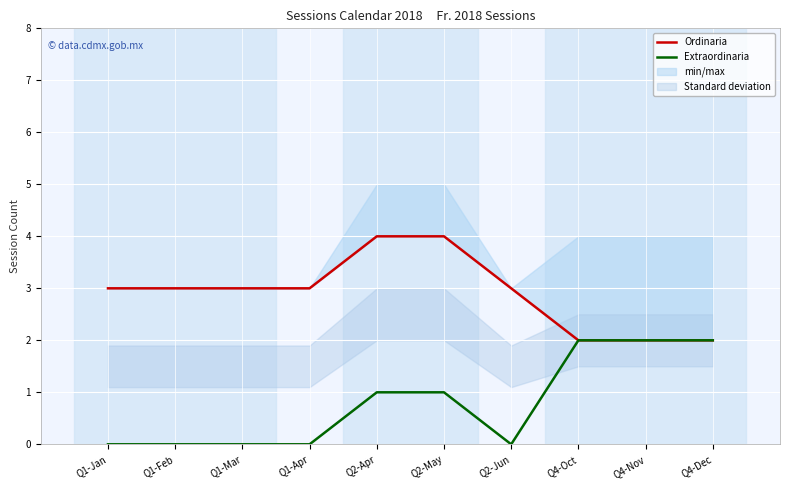

How many series are shown in this chart?

2